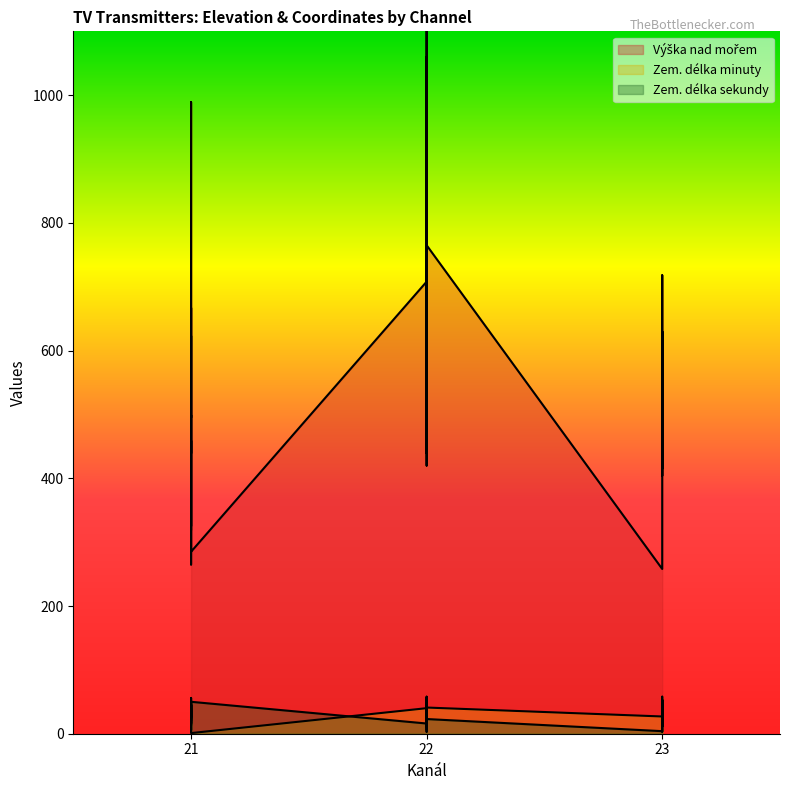

Is it true that Zem. délka minuty equals 58 at 22?

True